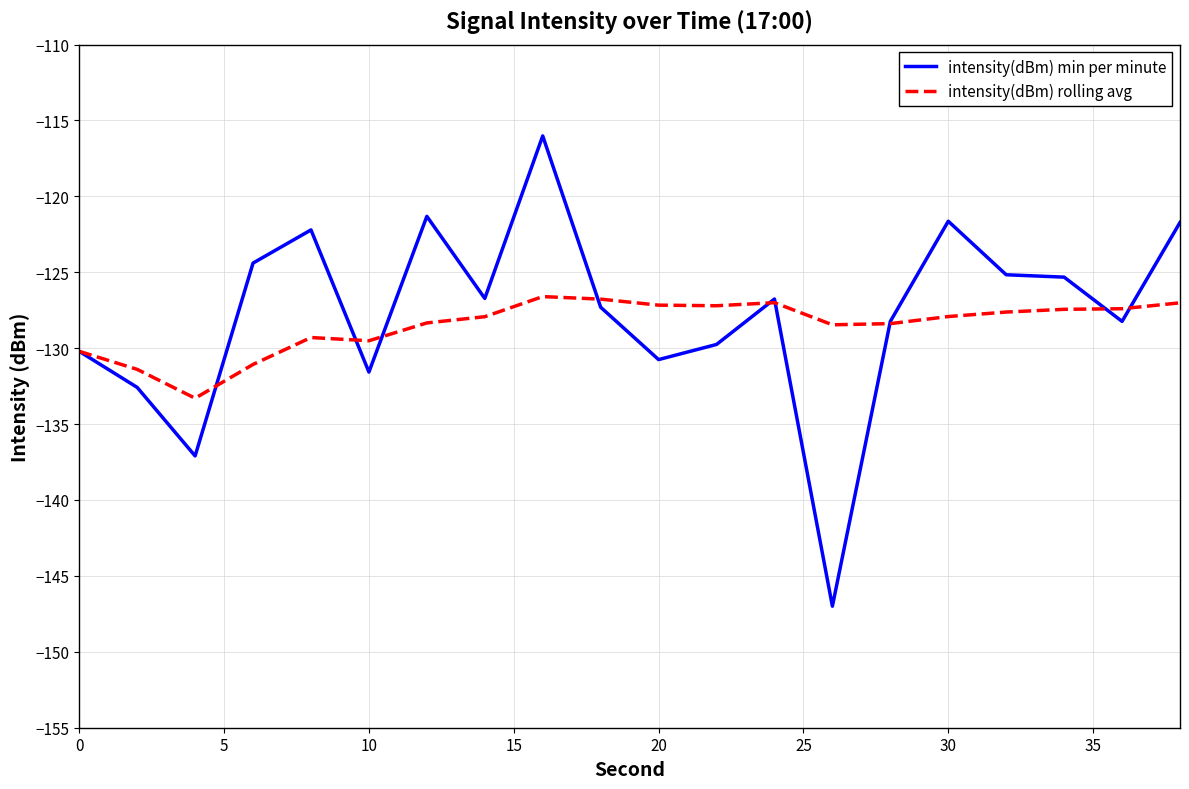

What is the minimum value shown in the chart?

-147.0